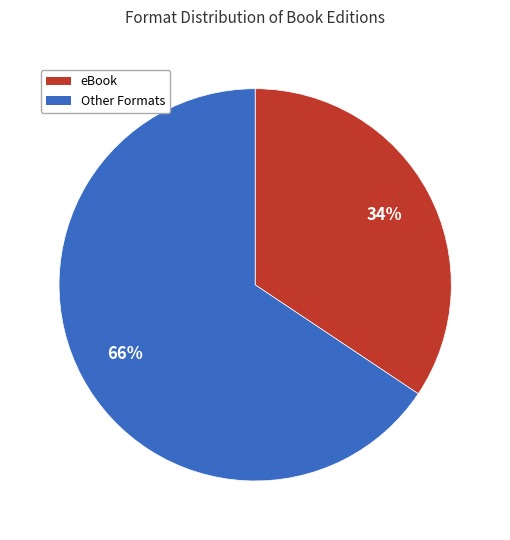

How many segments does this pie chart have?

2